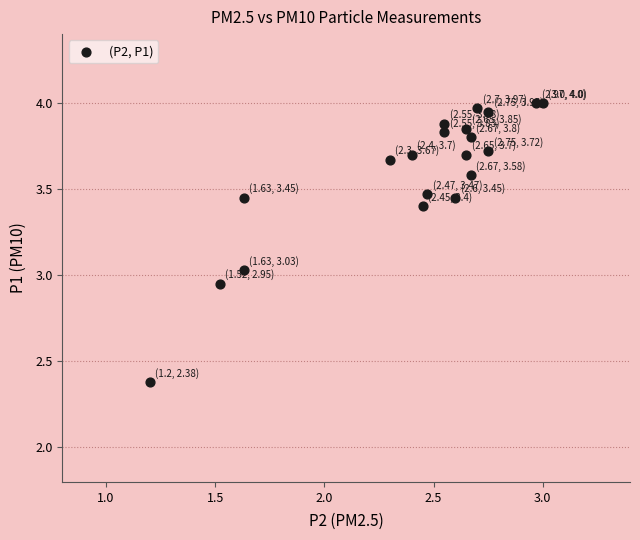

What is the range of X values (max minus min)?

1.8